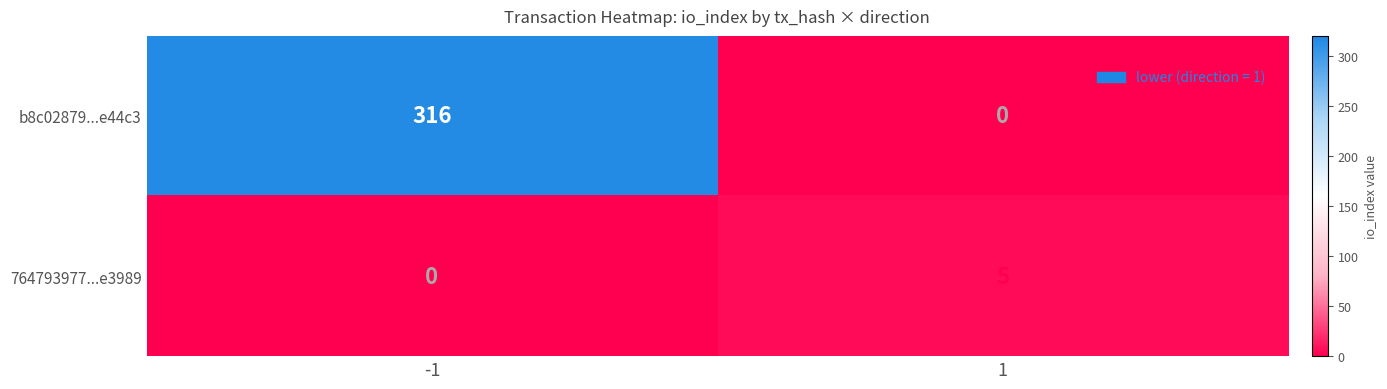

What is the total value across all series at 1?

5